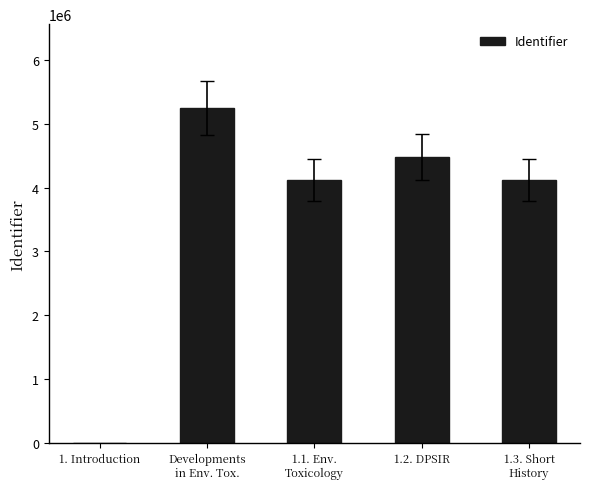

How many positive values are there?

4